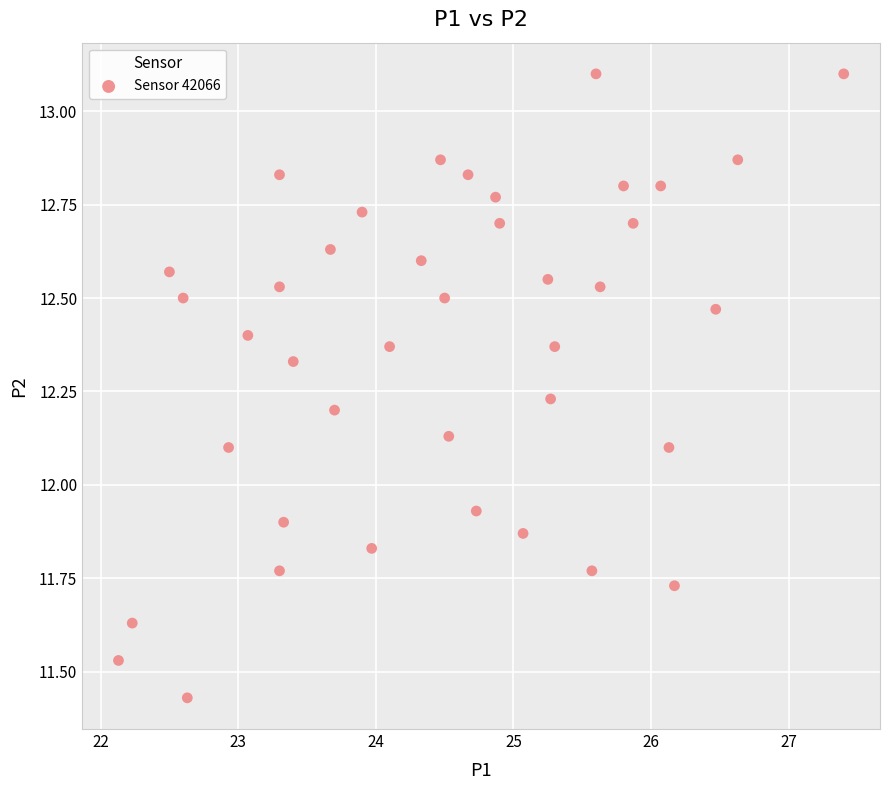

What is the range of Y values (max minus min)?

1.7